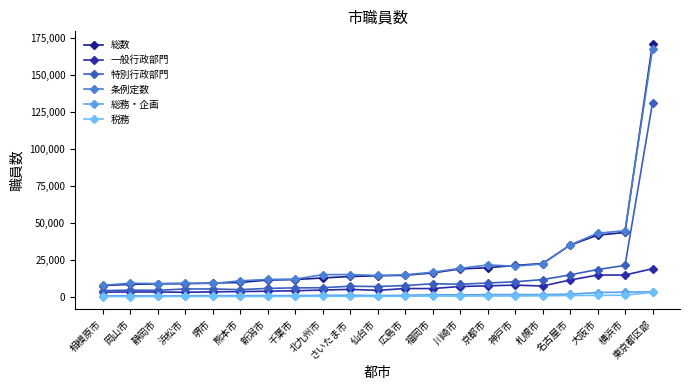

List the labels in order of 一般行政部門 value, largest first.

東京都区部, 横浜市, 大阪市, 名古屋市, 神戸市, 京都市, 札幌市, 川崎市, 広島市, 福岡市, さいたま市, 北九州市, 仙台市, 千葉市, 新潟市, 熊本市, 堺市, 岡山市, 静岡市, 相模原市, 浜松市